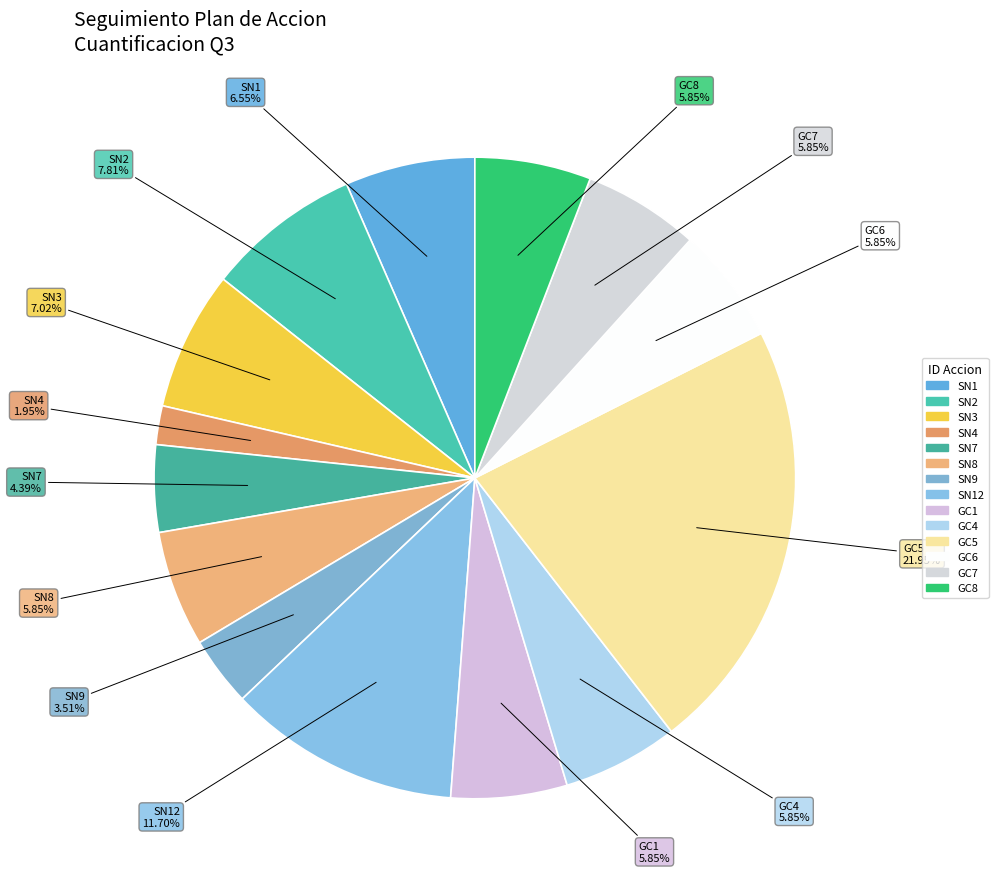

How many slices are in this pie chart?

14